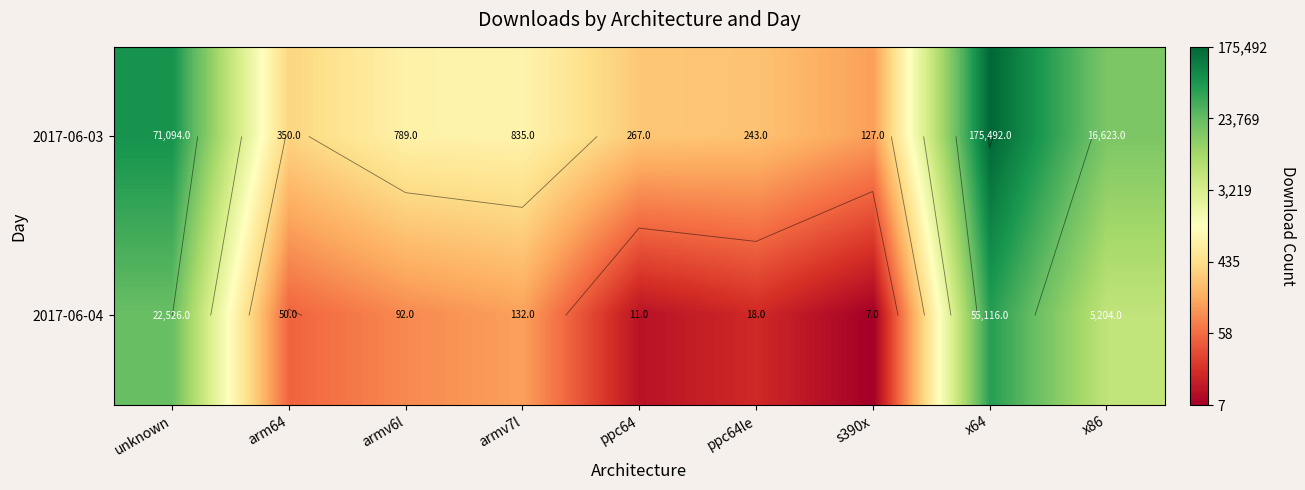

What is the spread (max minus min) of values at unknown?

1.1